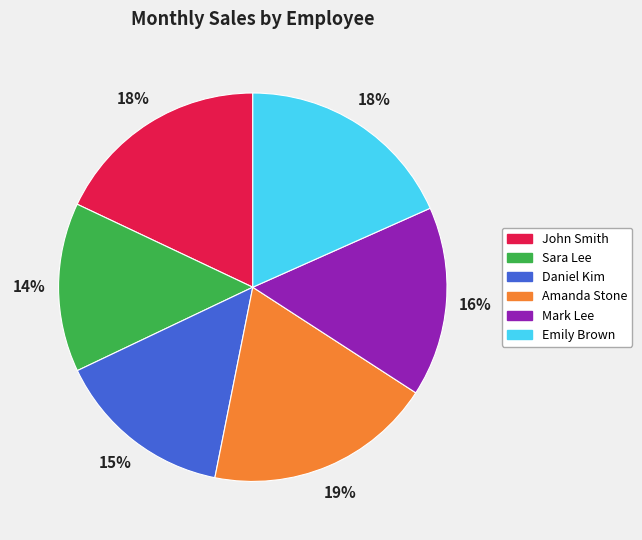

Combined, do John Smith and Amanda Stone account for over 50%?

No